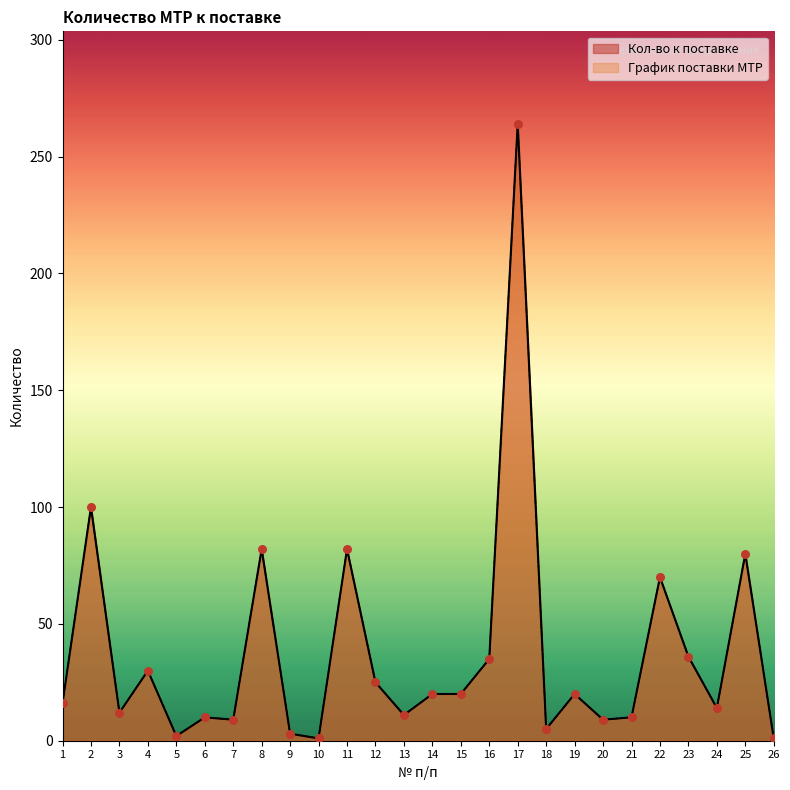

At which category is the sum across all series the highest?

17